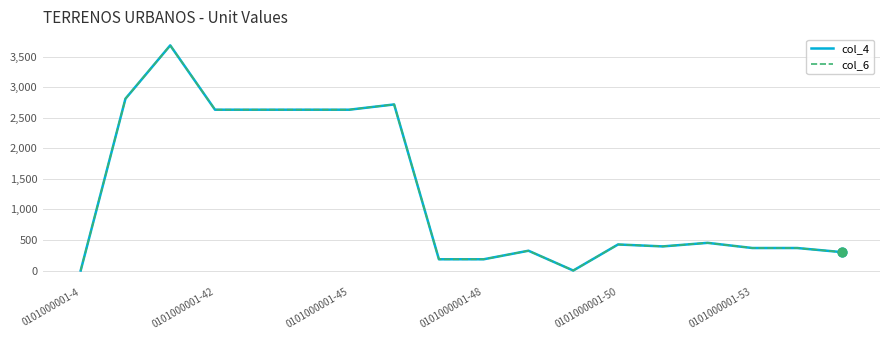

Does the chart have visible grid lines?

Yes